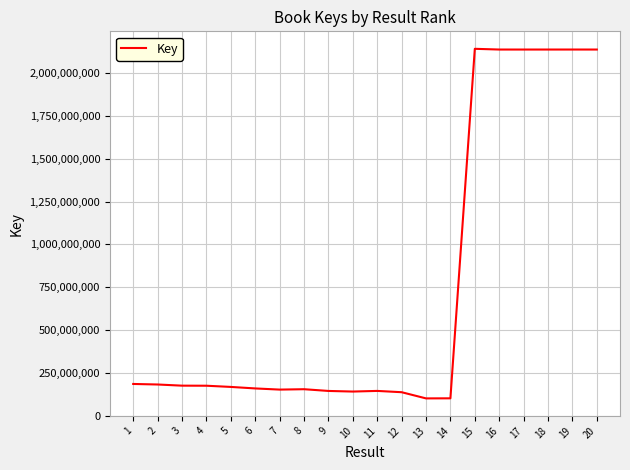

At which label does the data first exceed 174235943?

1